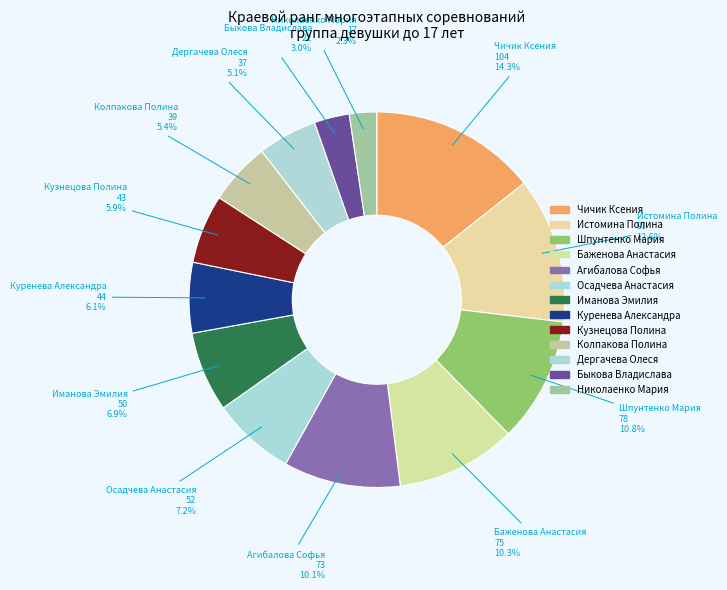

Count the number of slices in the pie.

13